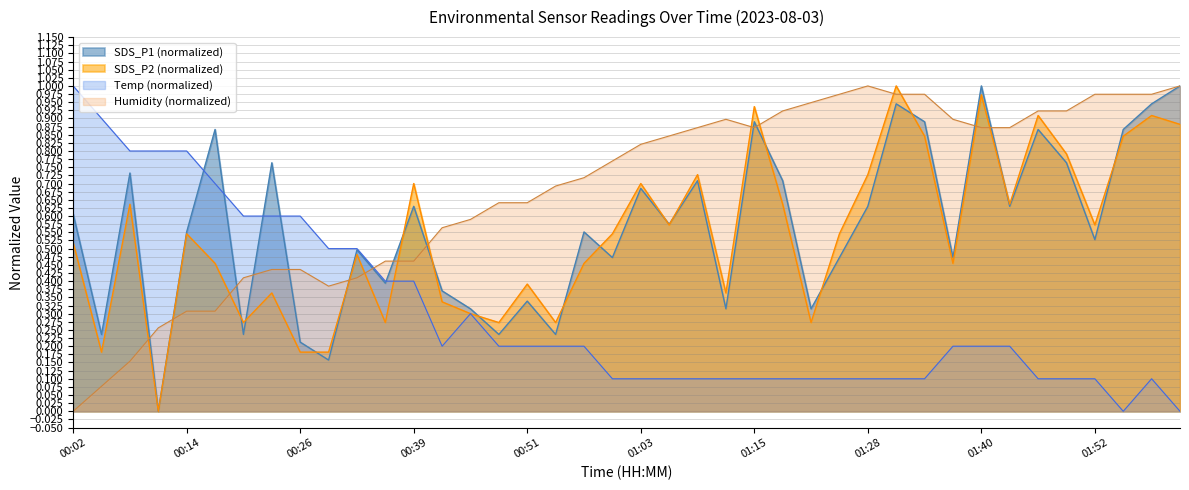

At how many categories does at least one series exceed 0?

40